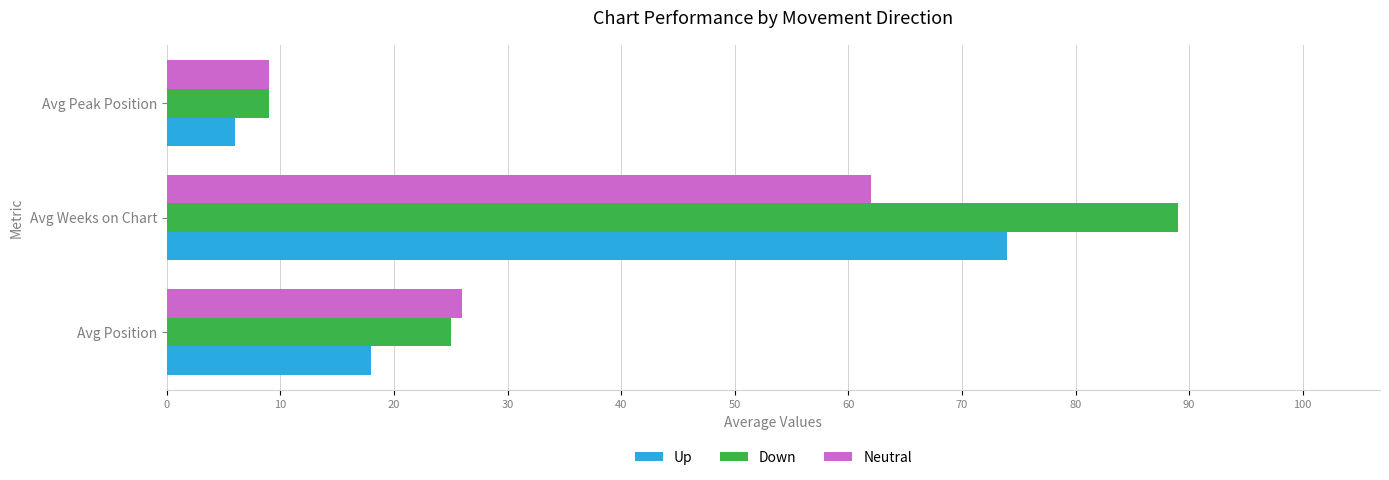

What is the total value across all series at Avg Position?

69